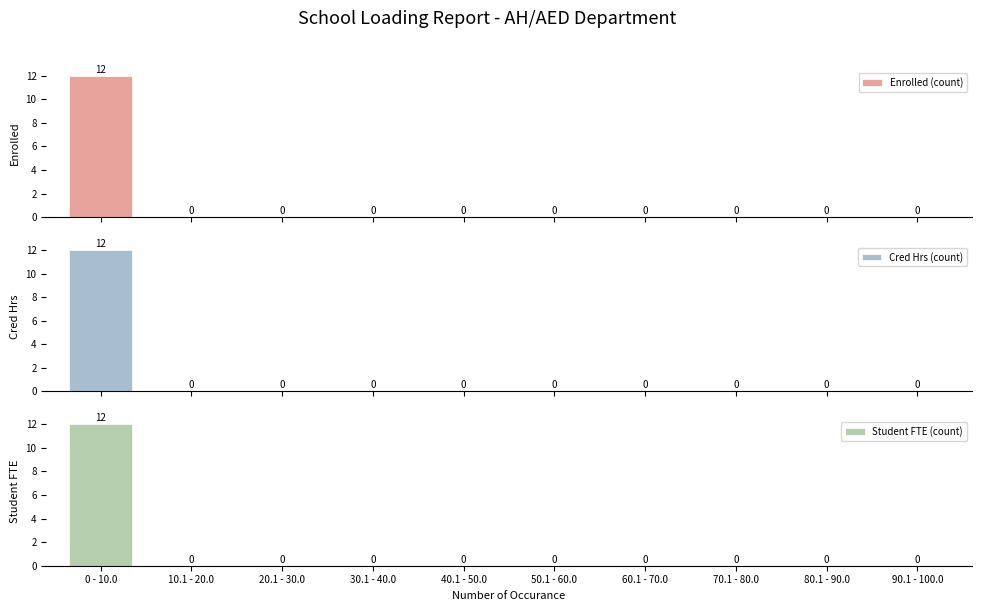

What is the value of the Student FTE (count) bar at the 1st from the left?

12